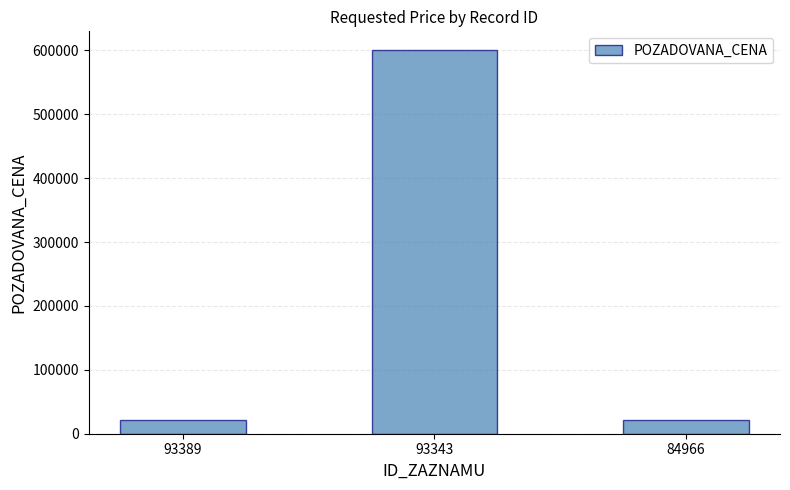

What is the change in value from 93343 to 84966?

-578155